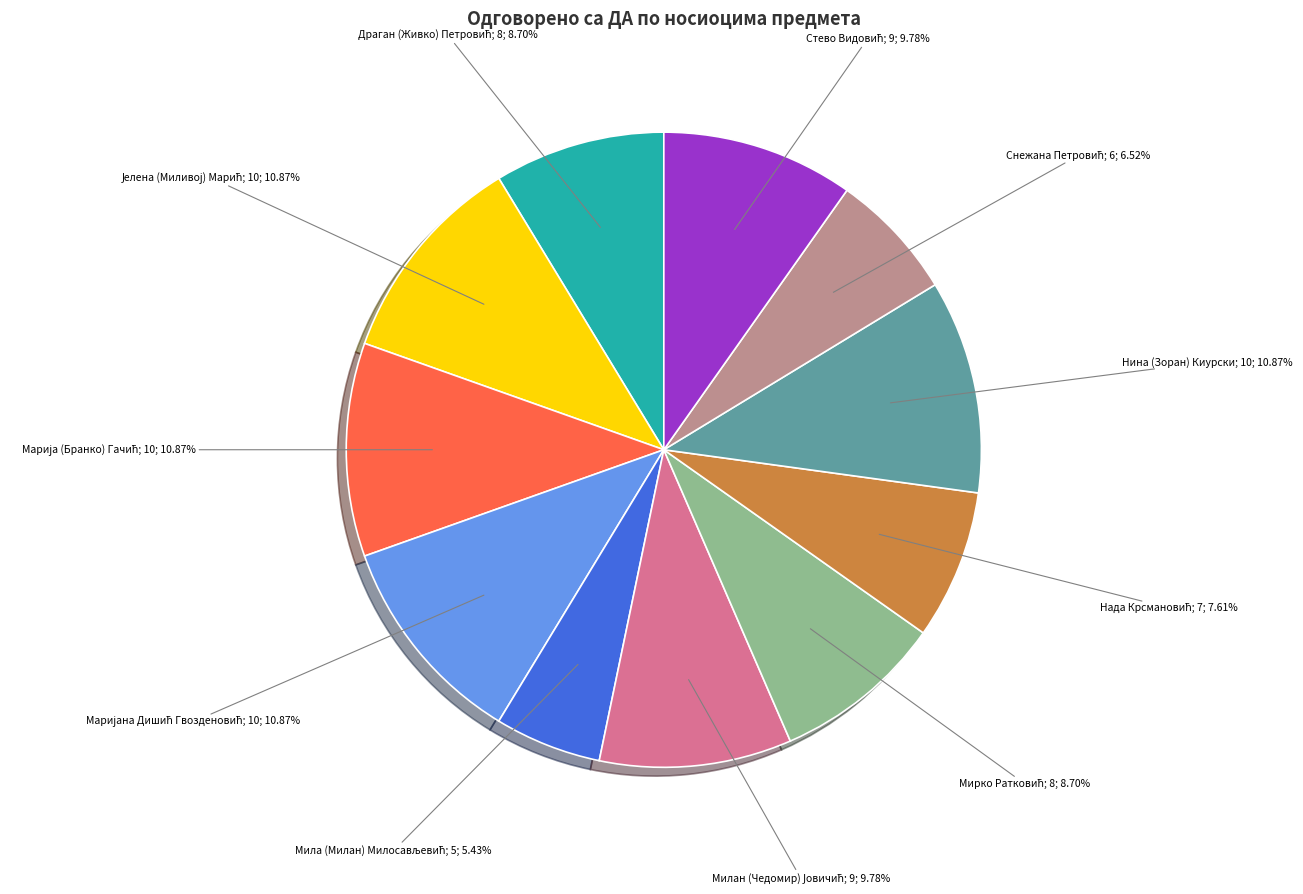

To the nearest percent, what is the difference between the largest and smallest slice percentages?

5%